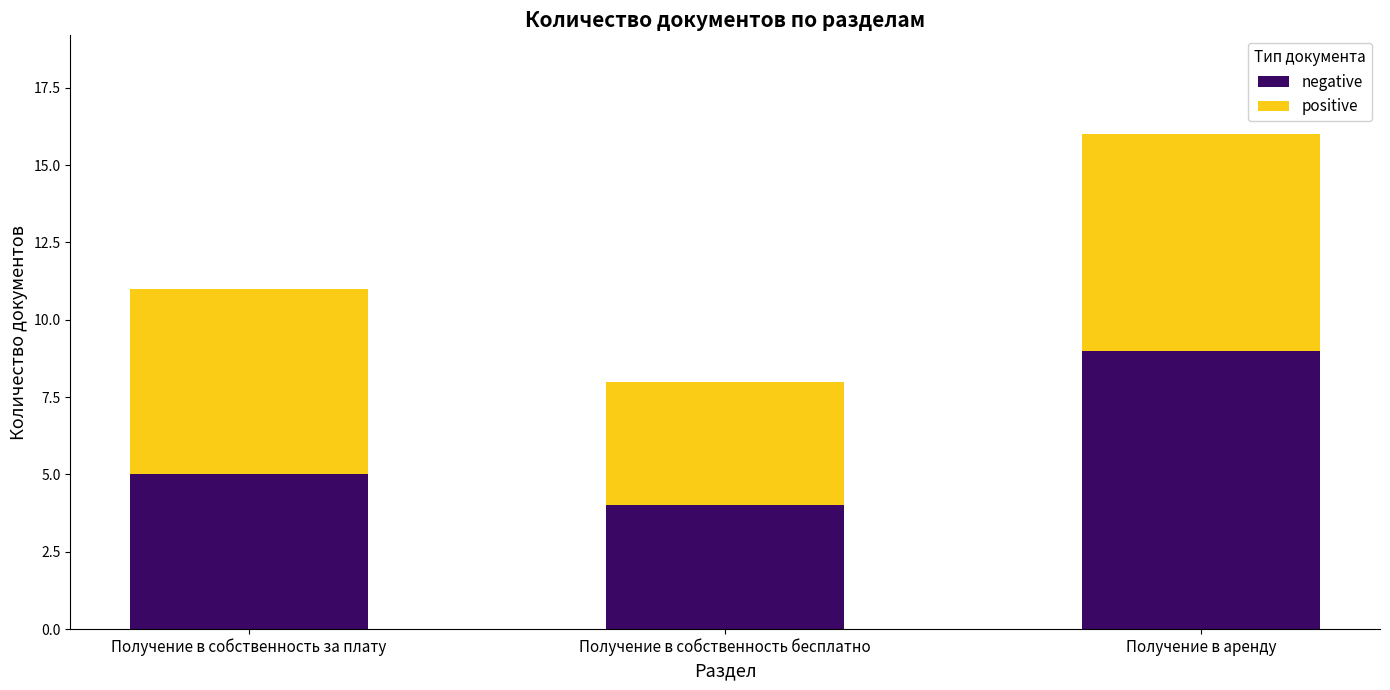

List the labels in order of negative value, smallest first.

Получение в собственность бесплатно, Получение в собственность за плату, Получение в аренду